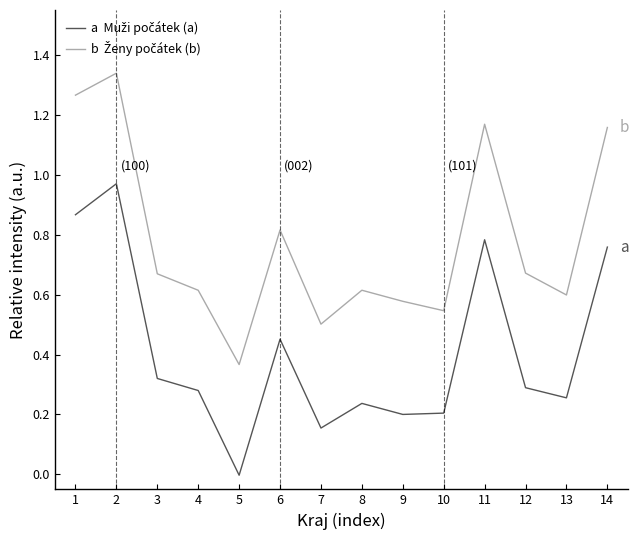

At which category does the chart reach its minimum across all series?

5